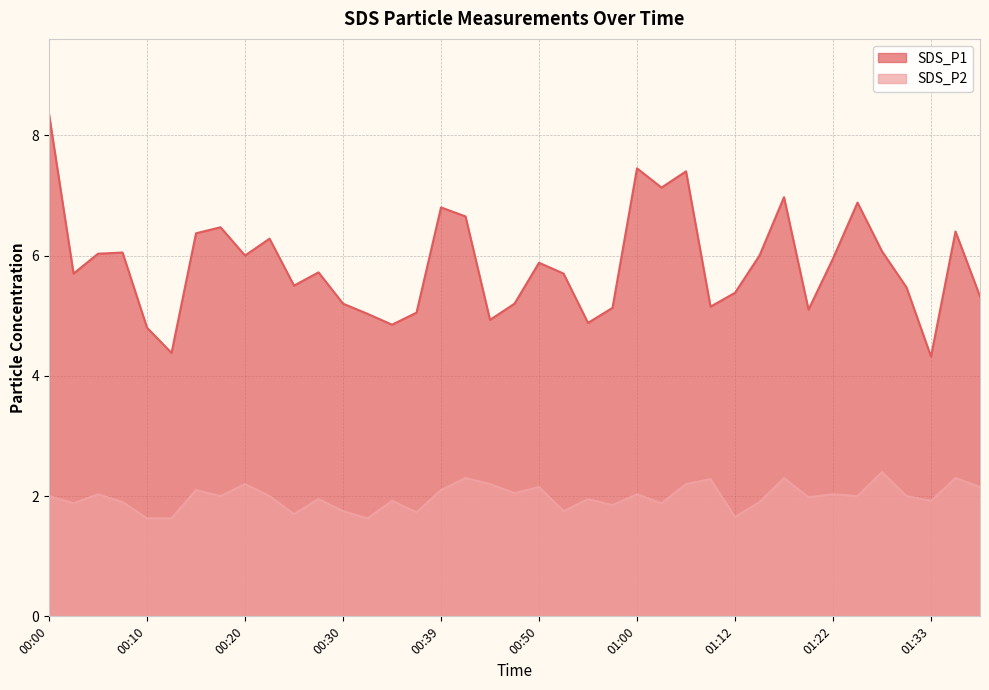

At which category does SDS_P2 reach its first local peak?

00:05